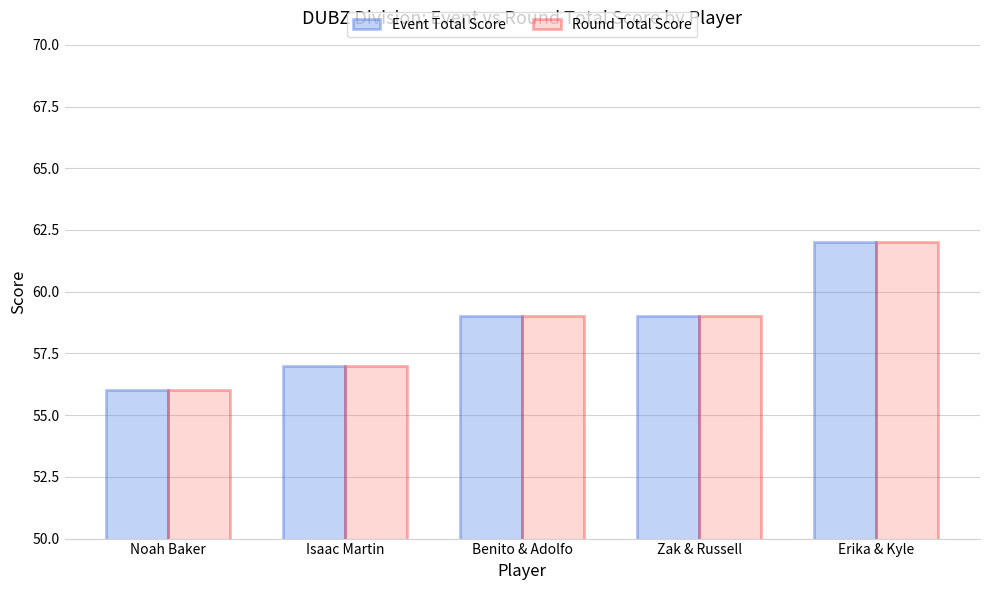

Does the chart contain stacked bars?

No